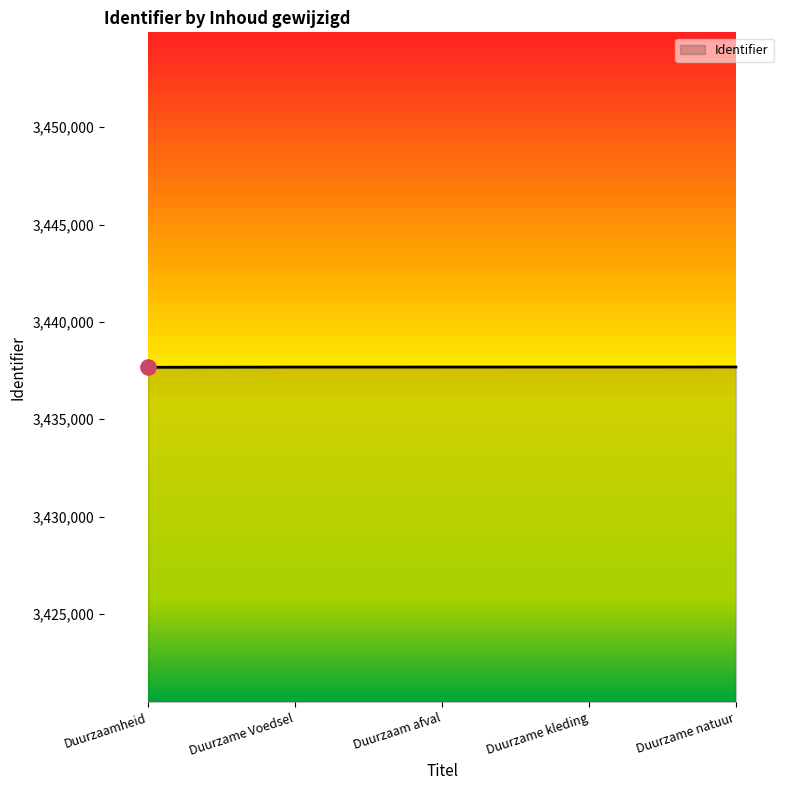

What is the ratio of the value at Duurzaamheid to the value at Duurzame Voedsel?

1.0